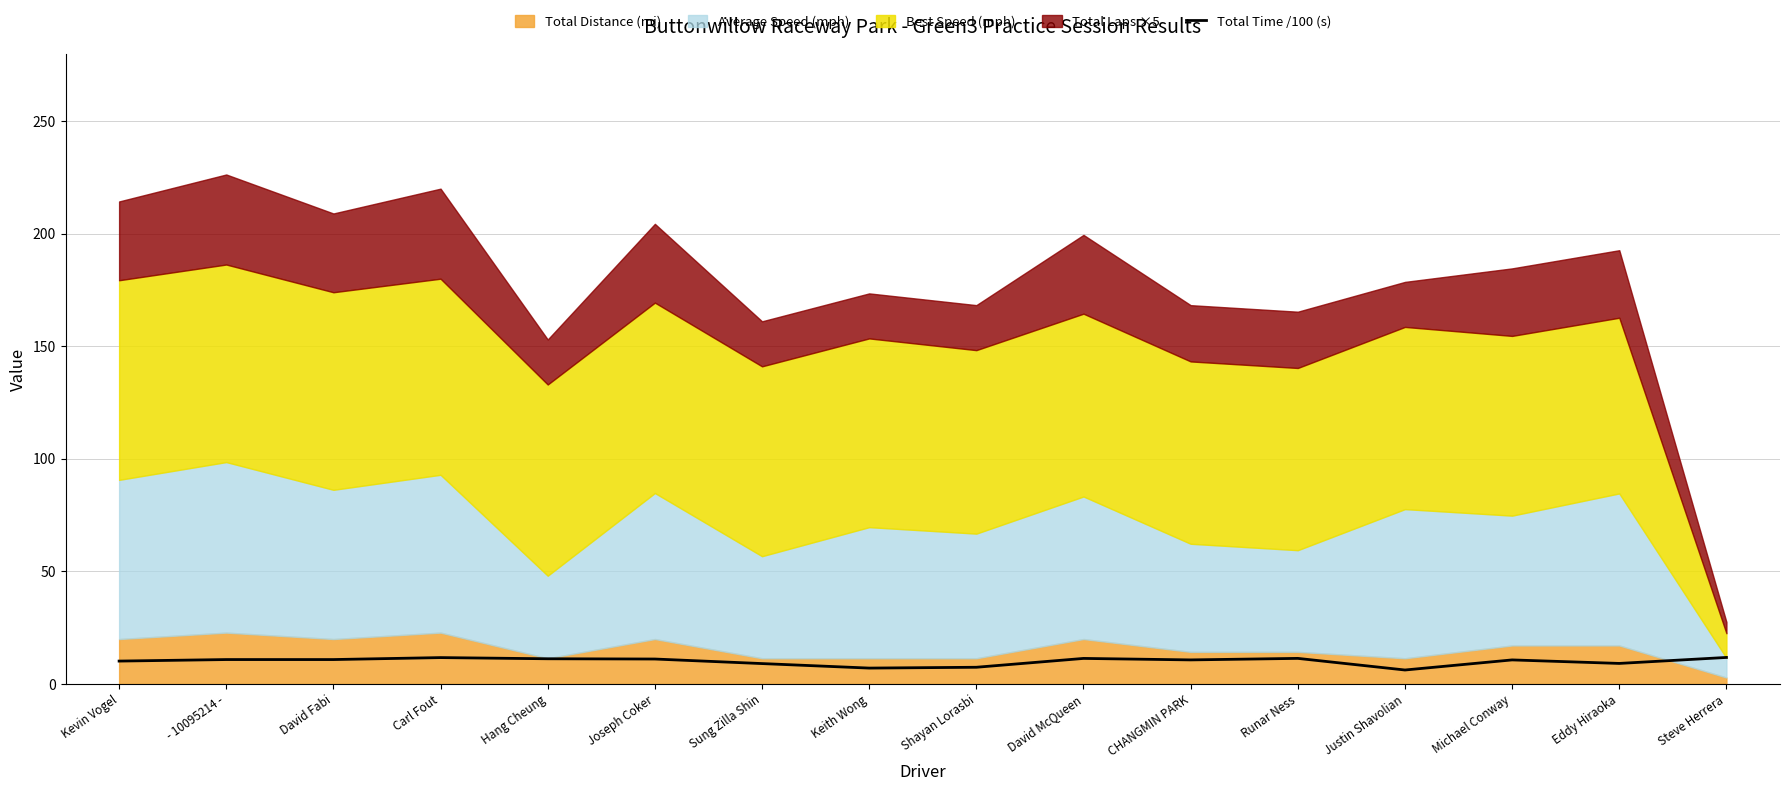

What is the smallest value displayed?

6.2